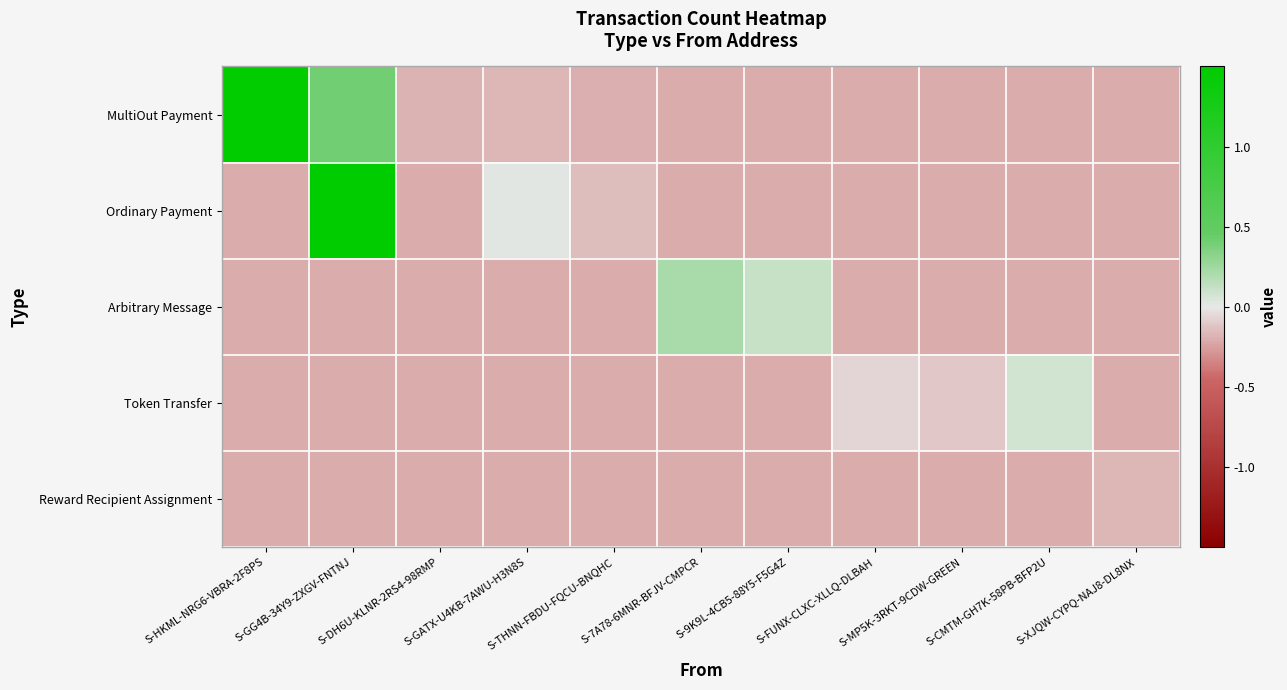

Reading left to right, list all the values displayed in this chart.

MultiOut Payment: S-HKML-NRG6-VBRA-2F8PS=1.5	S-GG4B-34Y9-ZXGV-FNTNJ=0.4	S-DH6U-KLNR-2RS4-98RMP=-0.2	S-GATX-U4KB-7AWU-H3N8S=-0.2	S-THNN-FBDU-FQCU-BNQHC=-0.2	S-7A78-6MNR-BFJV-CMPCR=-0.2	S-9K9L-4CB5-88Y5-F5G4Z=-0.2	S-FUNX-CLXC-XLLQ-DLBAH=-0.2	S-MP5K-3RKT-9CDW-GREEN=-0.2	S-CMTM-GH7K-58PB-BFP2U=-0.2	S-XJQW-CYPQ-NAJ8-DL8NX=-0.2
Ordinary Payment: S-HKML-NRG6-VBRA-2F8PS=-0.2	S-GG4B-34Y9-ZXGV-FNTNJ=1.5	S-DH6U-KLNR-2RS4-98RMP=-0.2	S-GATX-U4KB-7AWU-H3N8S=0.0	S-THNN-FBDU-FQCU-BNQHC=-0.1	S-7A78-6MNR-BFJV-CMPCR=-0.2	S-9K9L-4CB5-88Y5-F5G4Z=-0.2	S-FUNX-CLXC-XLLQ-DLBAH=-0.2	S-MP5K-3RKT-9CDW-GREEN=-0.2	S-CMTM-GH7K-58PB-BFP2U=-0.2	S-XJQW-CYPQ-NAJ8-DL8NX=-0.2
Arbitrary Message: S-HKML-NRG6-VBRA-2F8PS=-0.2	S-GG4B-34Y9-ZXGV-FNTNJ=-0.2	S-DH6U-KLNR-2RS4-98RMP=-0.2	S-GATX-U4KB-7AWU-H3N8S=-0.2	S-THNN-FBDU-FQCU-BNQHC=-0.2	S-7A78-6MNR-BFJV-CMPCR=0.2	S-9K9L-4CB5-88Y5-F5G4Z=0.1	S-FUNX-CLXC-XLLQ-DLBAH=-0.2	S-MP5K-3RKT-9CDW-GREEN=-0.2	S-CMTM-GH7K-58PB-BFP2U=-0.2	S-XJQW-CYPQ-NAJ8-DL8NX=-0.2
Token Transfer: S-HKML-NRG6-VBRA-2F8PS=-0.2	S-GG4B-34Y9-ZXGV-FNTNJ=-0.2	S-DH6U-KLNR-2RS4-98RMP=-0.2	S-GATX-U4KB-7AWU-H3N8S=-0.2	S-THNN-FBDU-FQCU-BNQHC=-0.2	S-7A78-6MNR-BFJV-CMPCR=-0.2	S-9K9L-4CB5-88Y5-F5G4Z=-0.2	S-FUNX-CLXC-XLLQ-DLBAH=-0.1	S-MP5K-3RKT-9CDW-GREEN=-0.1	S-CMTM-GH7K-58PB-BFP2U=0.1	S-XJQW-CYPQ-NAJ8-DL8NX=-0.2
Reward Recipient Assignment: S-HKML-NRG6-VBRA-2F8PS=-0.2	S-GG4B-34Y9-ZXGV-FNTNJ=-0.2	S-DH6U-KLNR-2RS4-98RMP=-0.2	S-GATX-U4KB-7AWU-H3N8S=-0.2	S-THNN-FBDU-FQCU-BNQHC=-0.2	S-7A78-6MNR-BFJV-CMPCR=-0.2	S-9K9L-4CB5-88Y5-F5G4Z=-0.2	S-FUNX-CLXC-XLLQ-DLBAH=-0.2	S-MP5K-3RKT-9CDW-GREEN=-0.2	S-CMTM-GH7K-58PB-BFP2U=-0.2	S-XJQW-CYPQ-NAJ8-DL8NX=-0.2